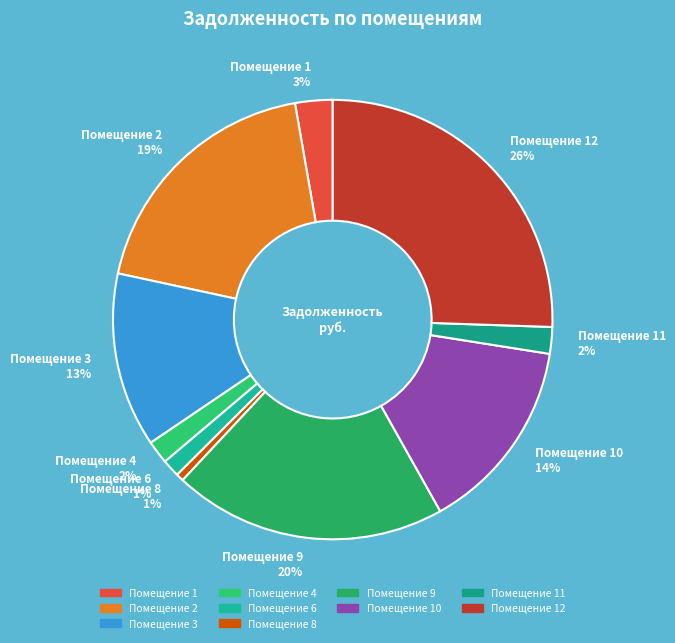

Does any single category account for the majority?

No